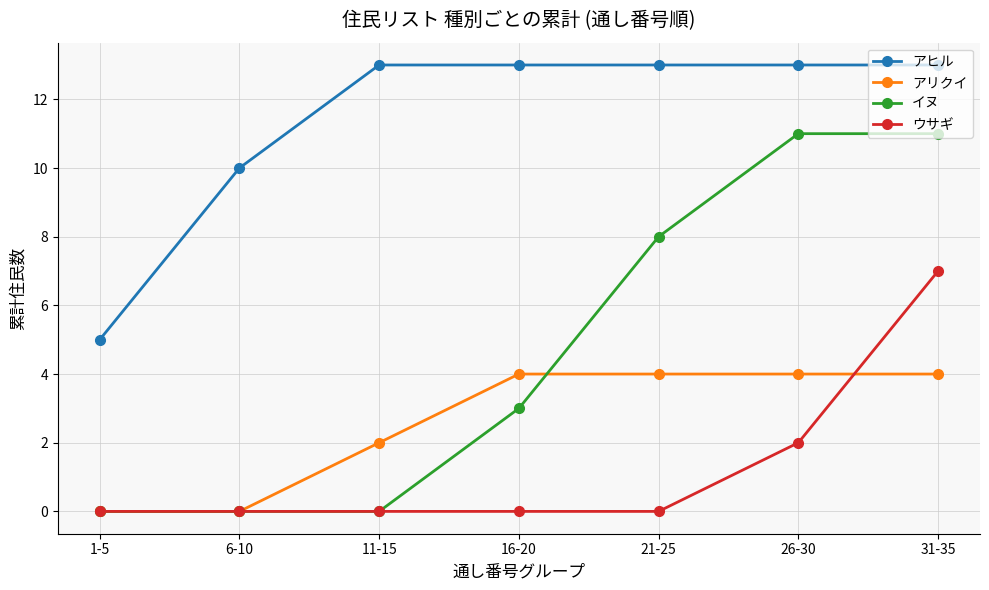

What is the maximum value shown in the chart?

13